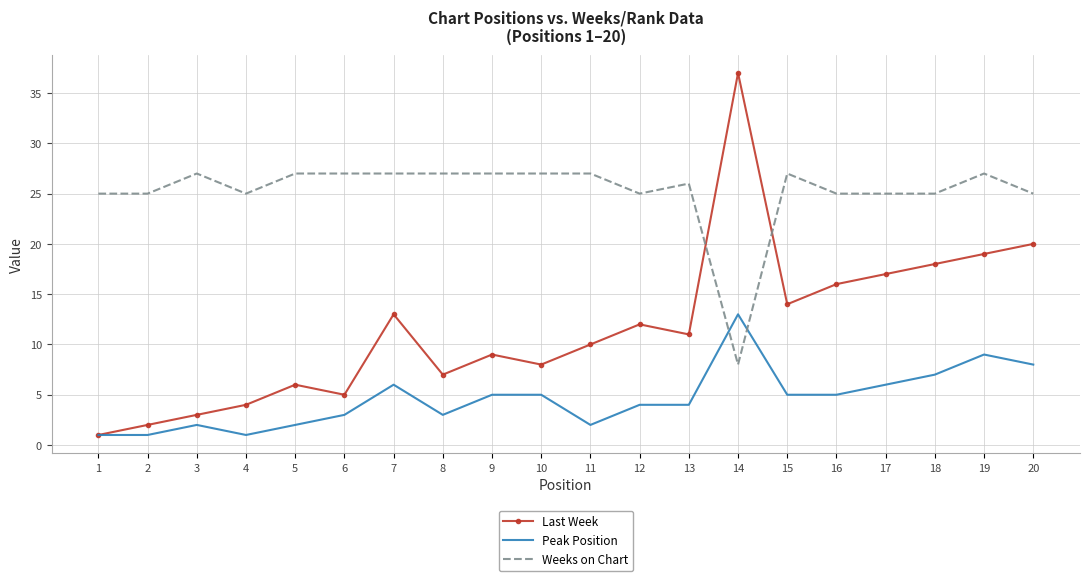

Which series has the widest spread of values?

Last Week